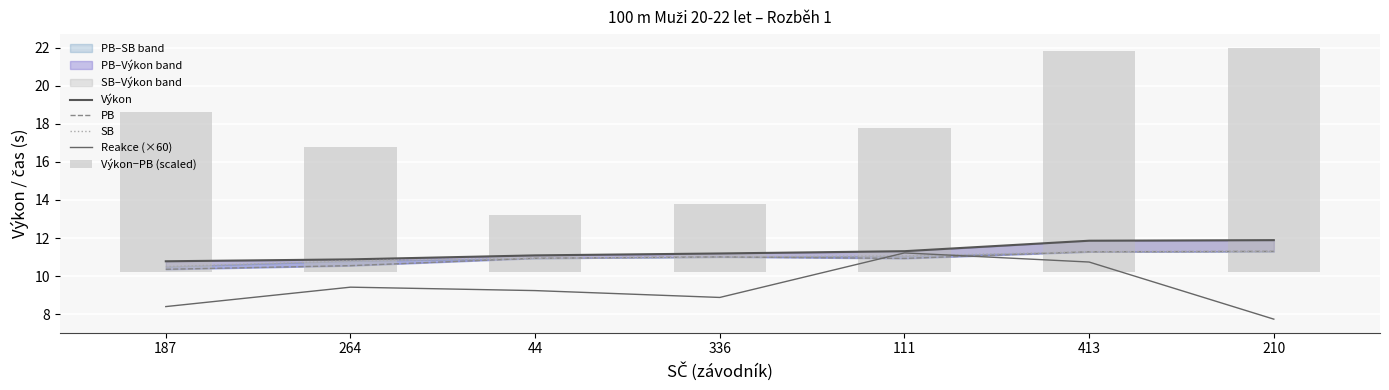

The Reakce (×60) series shows 7.7 at 210. True or false?

True